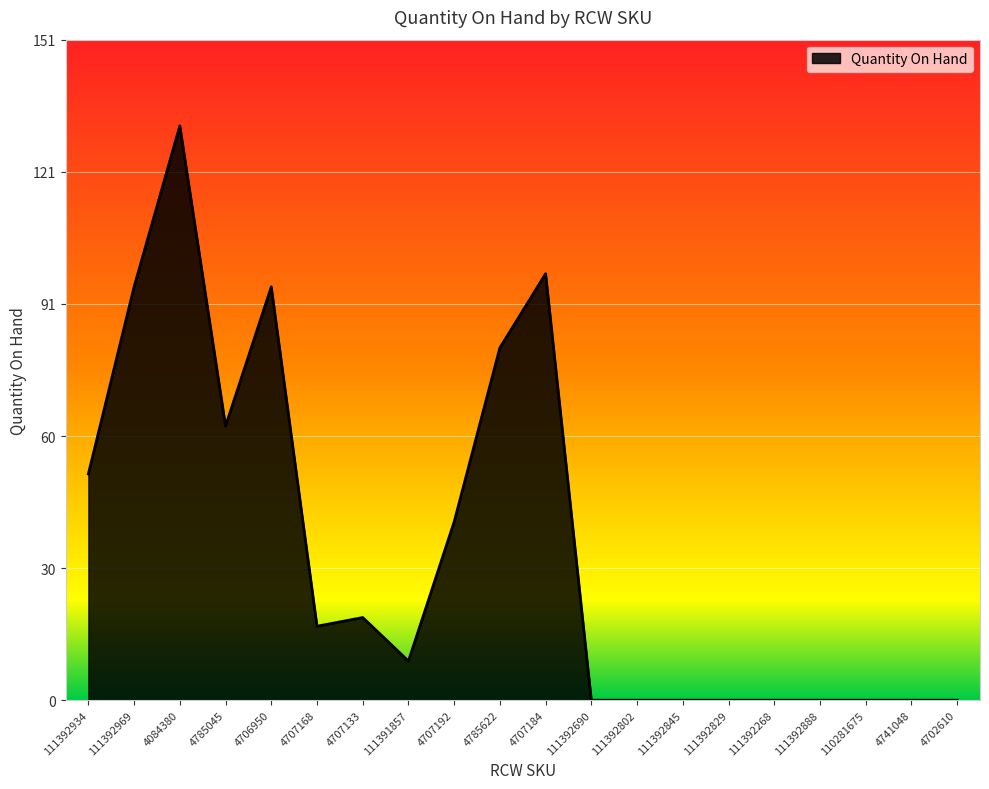

What is the change in value from 111392969 to 111392845?

-95